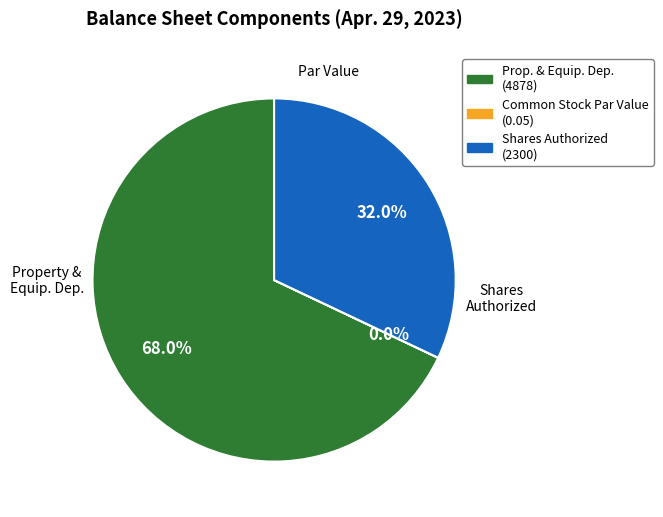

Is there any slice that represents more than half of the pie?

Yes